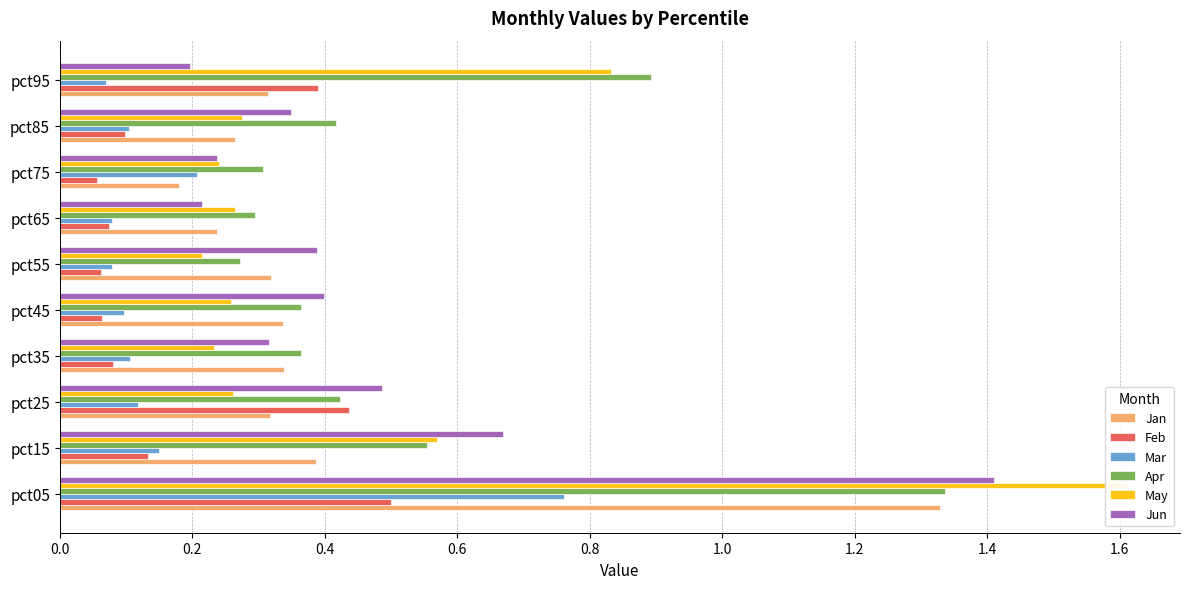

The Apr series shows 2.2 at pct05. True or false?

False